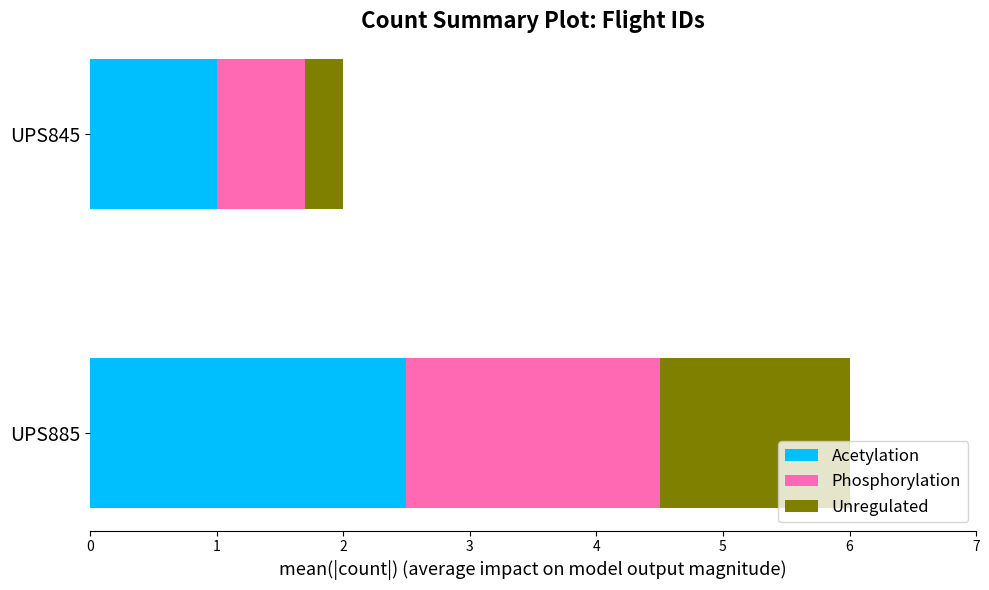

The value of Acetylation at UPS885 is 1.5. True or false?

False